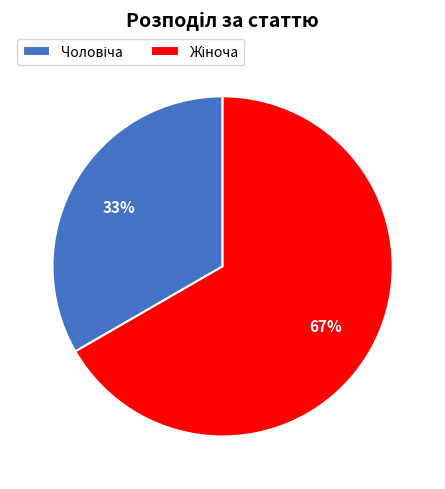

Does any single category account for the majority?

Yes